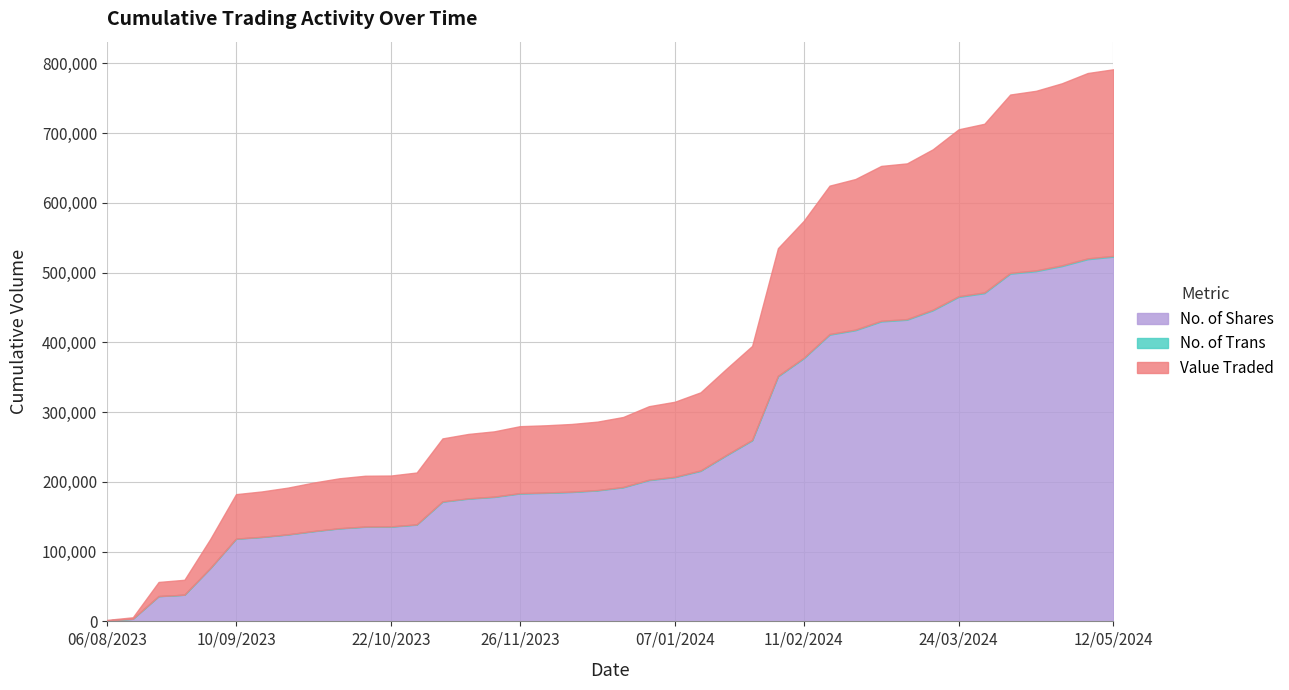

What is the highest value of the No. of Shares series?

522820